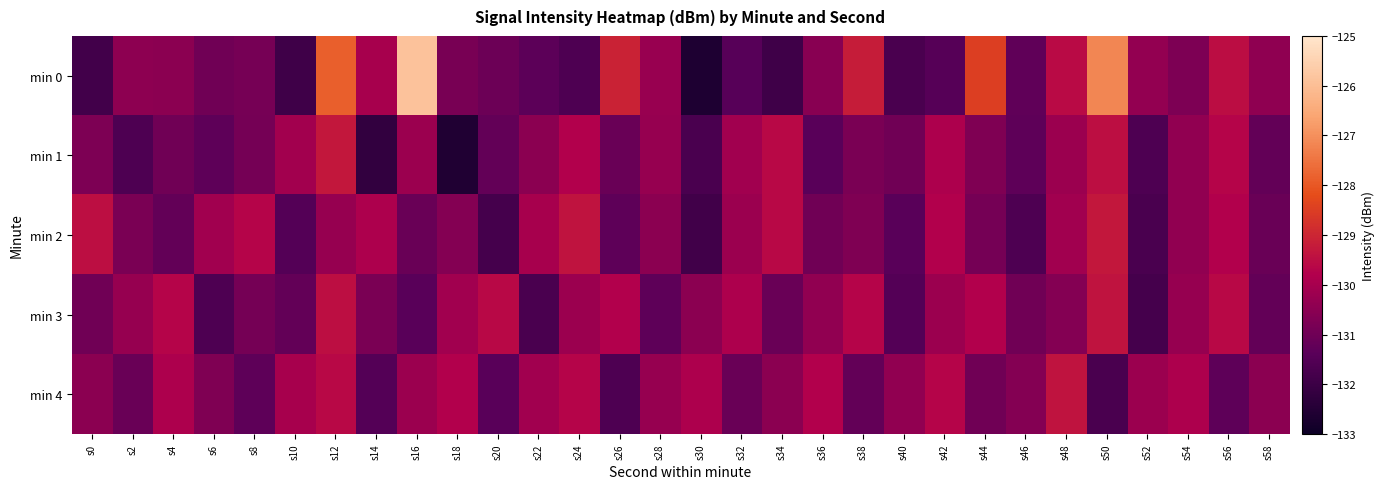

Reading left to right, extract all data points from this chart.

min 0: s0=-131.9	s2=-130.4	s4=-130.5	s6=-131.0	s8=-130.8	s10=-131.9	s12=-127.9	s14=-130.0	s16=-125.9	s18=-130.8	s20=-131.1	s22=-131.3	s24=-131.6	s26=-129.1	s28=-130.3	s30=-132.6	s32=-131.4	s34=-131.9	s36=-130.6	s38=-129.2	s40=-131.7	s42=-131.5	s44=-128.5	s46=-131.3	s48=-129.6	s50=-127.2	s52=-130.4	s54=-130.7	s56=-129.5	s58=-130.4
min 1: s0=-130.7	s2=-131.6	s4=-131.0	s6=-131.3	s8=-130.9	s10=-130.1	s12=-129.3	s14=-132.2	s16=-130.2	s18=-132.6	s20=-131.2	s22=-130.5	s24=-129.8	s26=-131.1	s28=-130.3	s30=-131.7	s32=-130.1	s34=-129.6	s36=-131.4	s38=-130.8	s40=-131.0	s42=-129.9	s44=-130.7	s46=-131.3	s48=-130.2	s50=-129.5	s52=-131.6	s54=-130.4	s56=-129.7	s58=-131.2
min 2: s0=-129.5	s2=-130.8	s4=-131.2	s6=-130.1	s8=-129.7	s10=-131.5	s12=-130.3	s14=-129.9	s16=-131.1	s18=-130.6	s20=-131.8	s22=-130.0	s24=-129.4	s26=-131.3	s28=-130.5	s30=-131.9	s32=-130.2	s34=-129.6	s36=-131.0	s38=-130.7	s40=-131.4	s42=-129.8	s44=-130.9	s46=-131.6	s48=-130.1	s50=-129.3	s52=-131.7	s54=-130.4	s56=-129.8	s58=-131.1
min 3: s0=-131.0	s2=-130.3	s4=-129.7	s6=-131.6	s8=-130.9	s10=-131.2	s12=-129.5	s14=-130.8	s16=-131.4	s18=-130.1	s20=-129.6	s22=-131.7	s24=-130.2	s26=-129.8	s28=-131.3	s30=-130.5	s32=-129.9	s34=-131.1	s36=-130.4	s38=-129.7	s40=-131.5	s42=-130.2	s44=-129.8	s46=-131.0	s48=-130.6	s50=-129.4	s52=-131.8	s54=-130.3	s56=-129.6	s58=-131.2
min 4: s0=-130.5	s2=-131.1	s4=-129.9	s6=-130.7	s8=-131.3	s10=-130.0	s12=-129.6	s14=-131.5	s16=-130.2	s18=-129.8	s20=-131.4	s22=-130.1	s24=-129.7	s26=-131.6	s28=-130.3	s30=-129.9	s32=-131.1	s34=-130.5	s36=-129.8	s38=-131.2	s40=-130.4	s42=-129.7	s44=-131.0	s46=-130.6	s48=-129.4	s50=-131.7	s52=-130.2	s54=-129.9	s56=-131.3	s58=-130.5